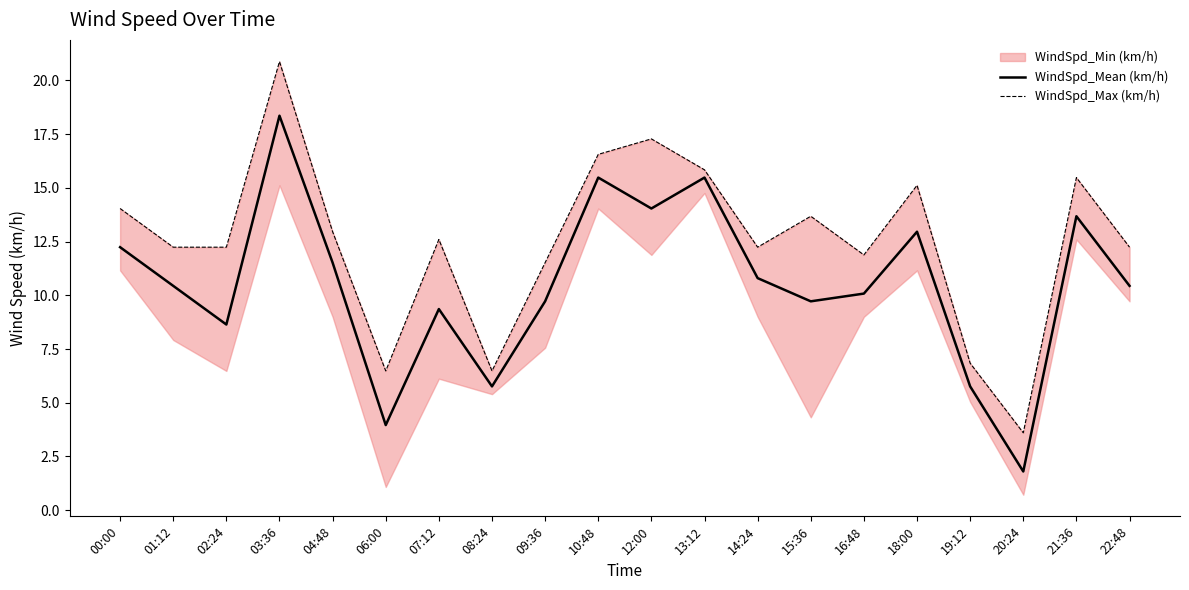

How many values in the WindSpd_Max (km/h) series exceed 12?

14